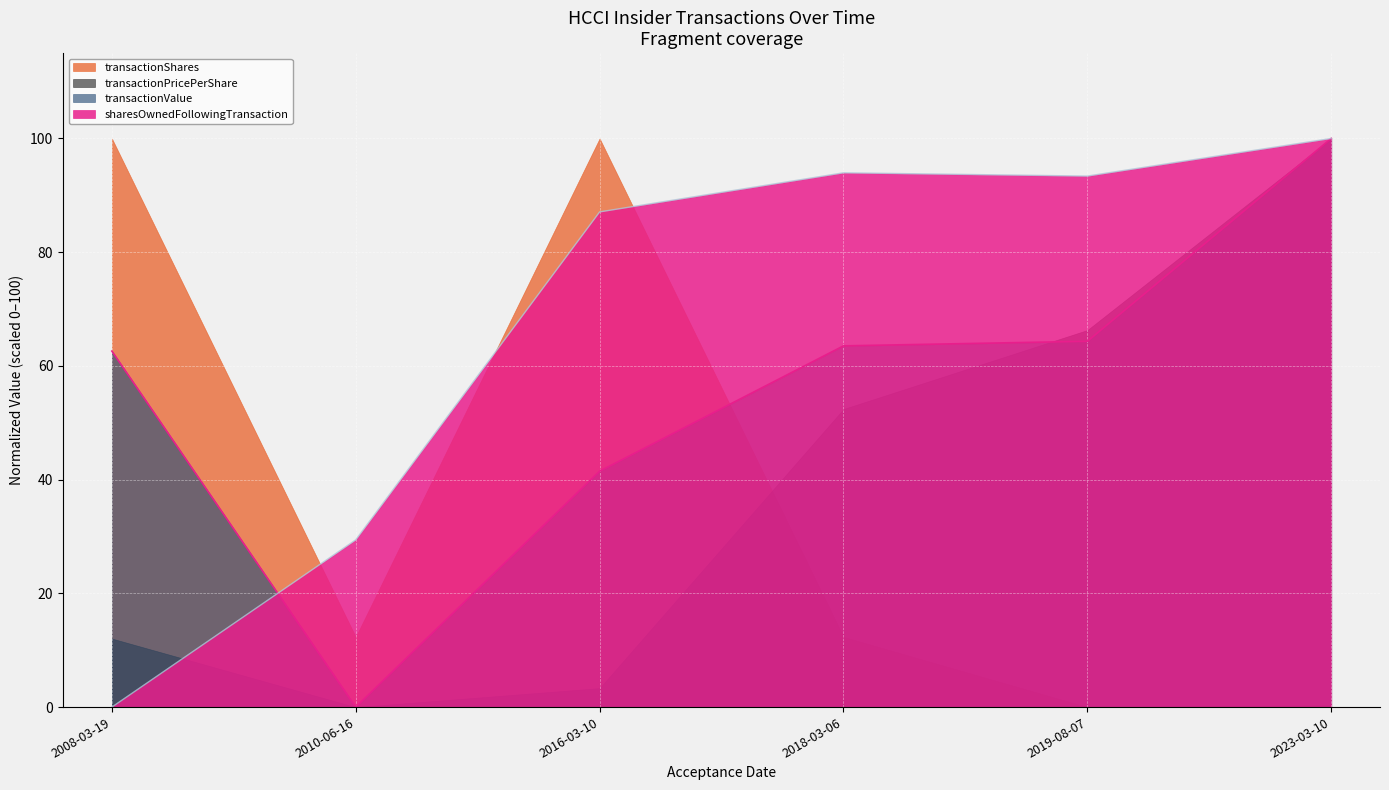

The value of transactionValue at 2018-03-06 is 18.2. True or false?

False